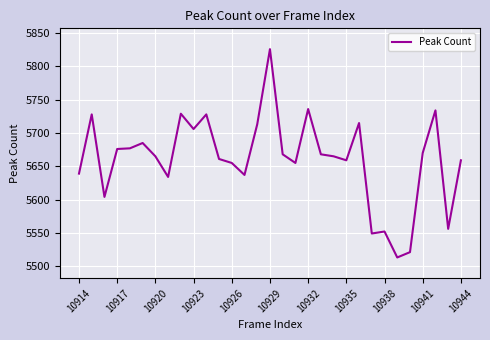

What is the minimum value shown in the chart?

5513